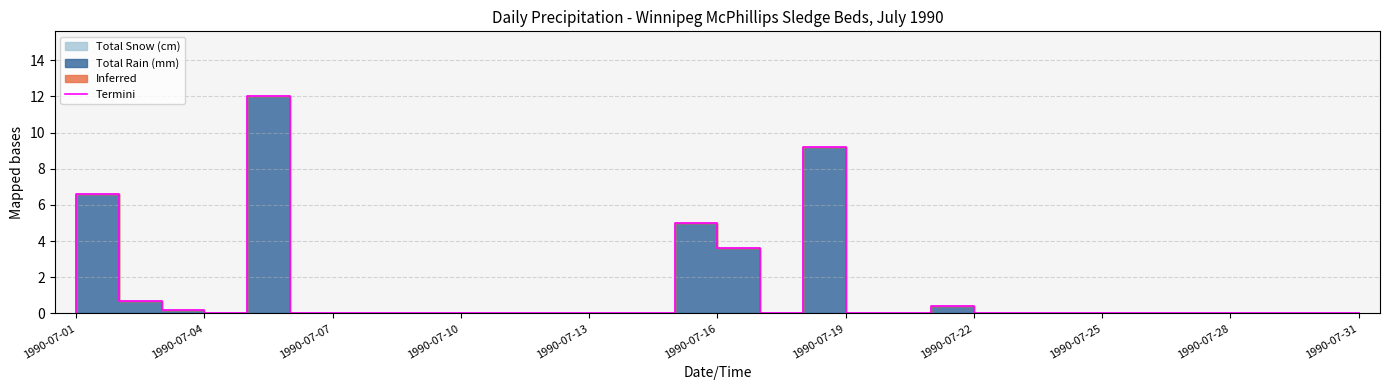

Read the value at 16.

3.6